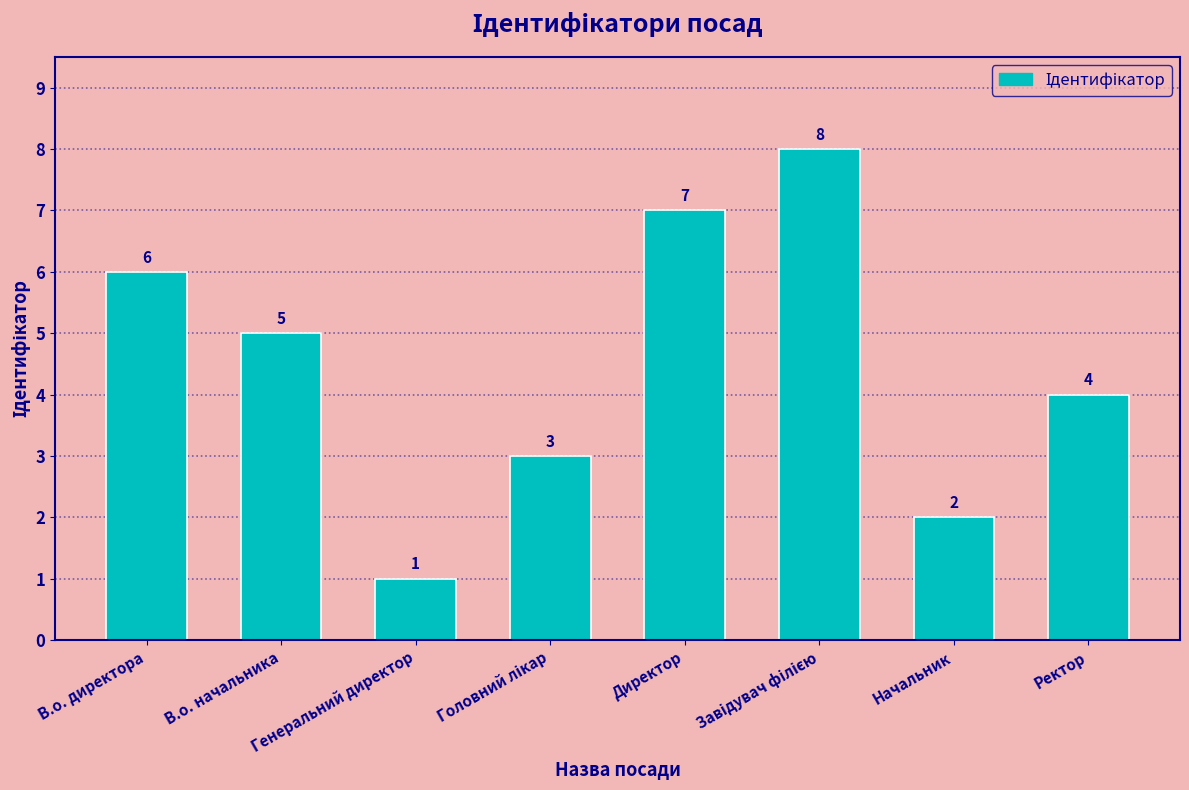

How many values are between 3 and 7?

5